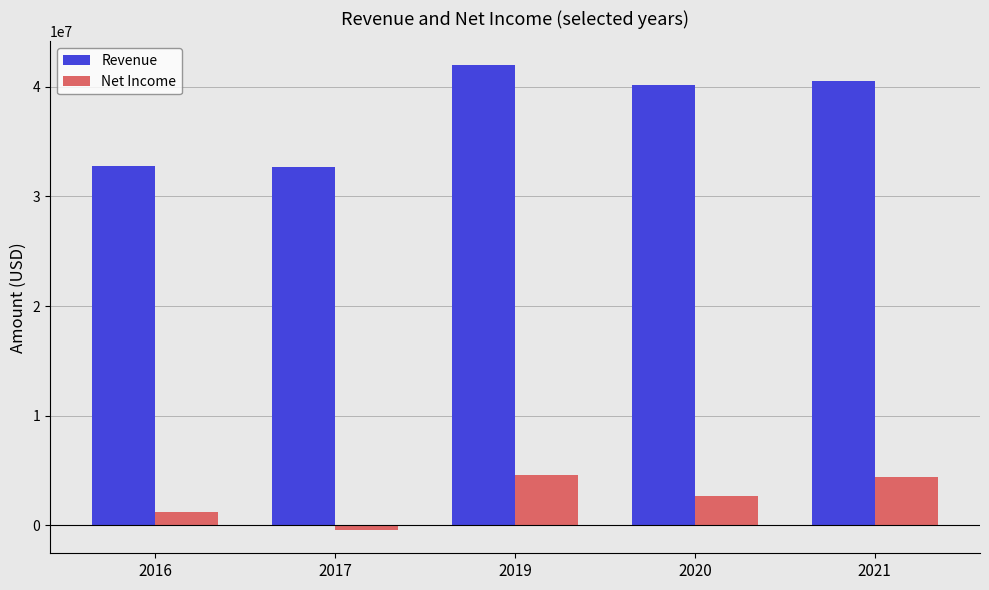

How many negative values does the Net Income series have?

1